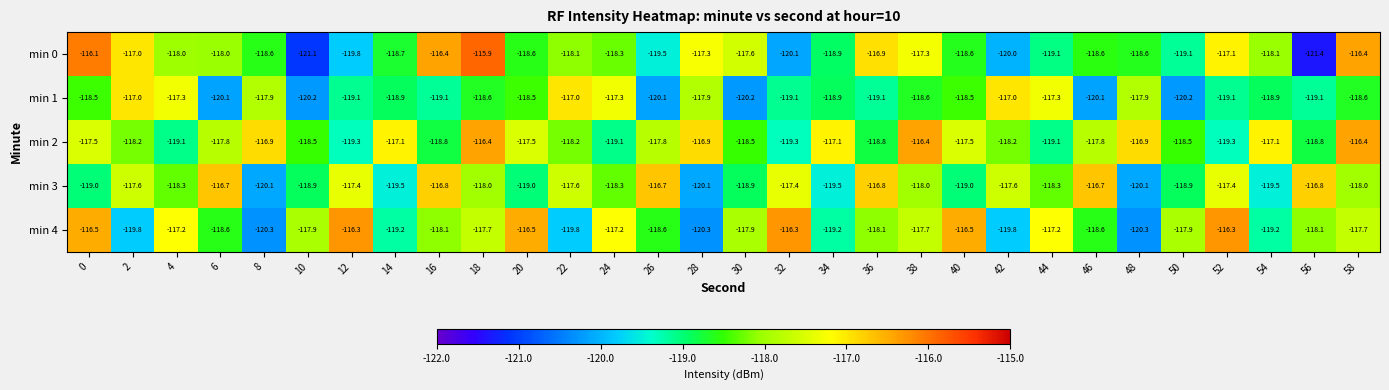

Count the number of categories in the chart.

30